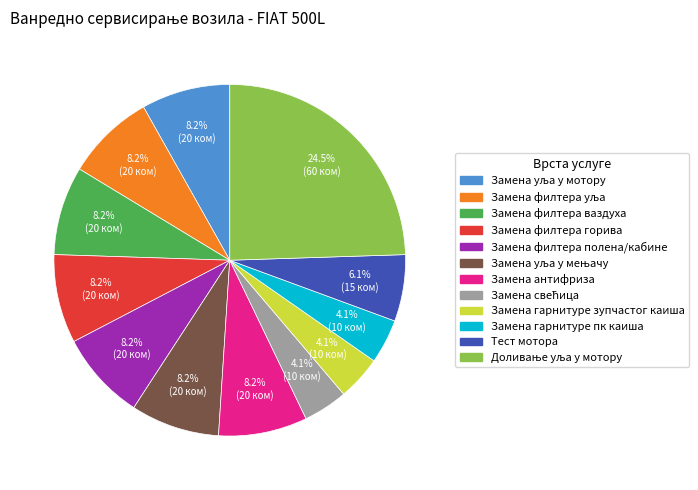

What percentage is NOT represented by Замена филтера полена/кабине?

91.8%